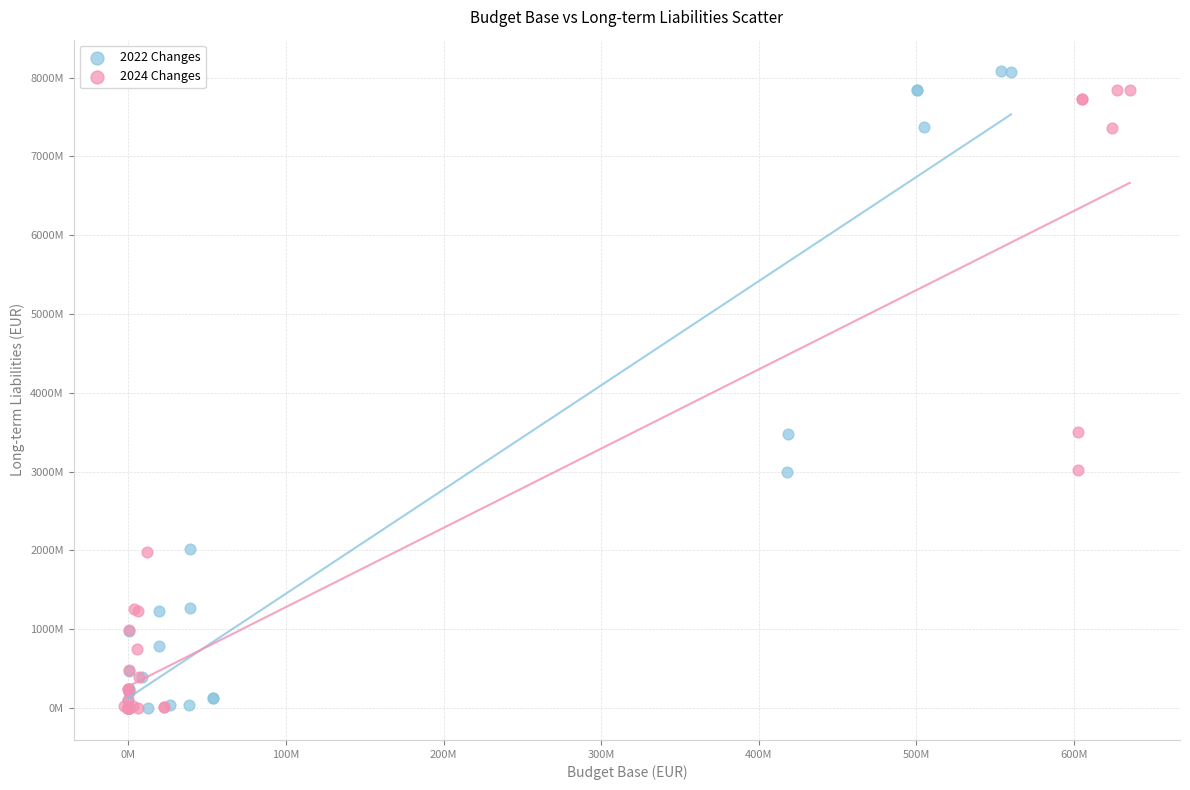

Which series has the largest Y range (max minus min)?

2022 Changes